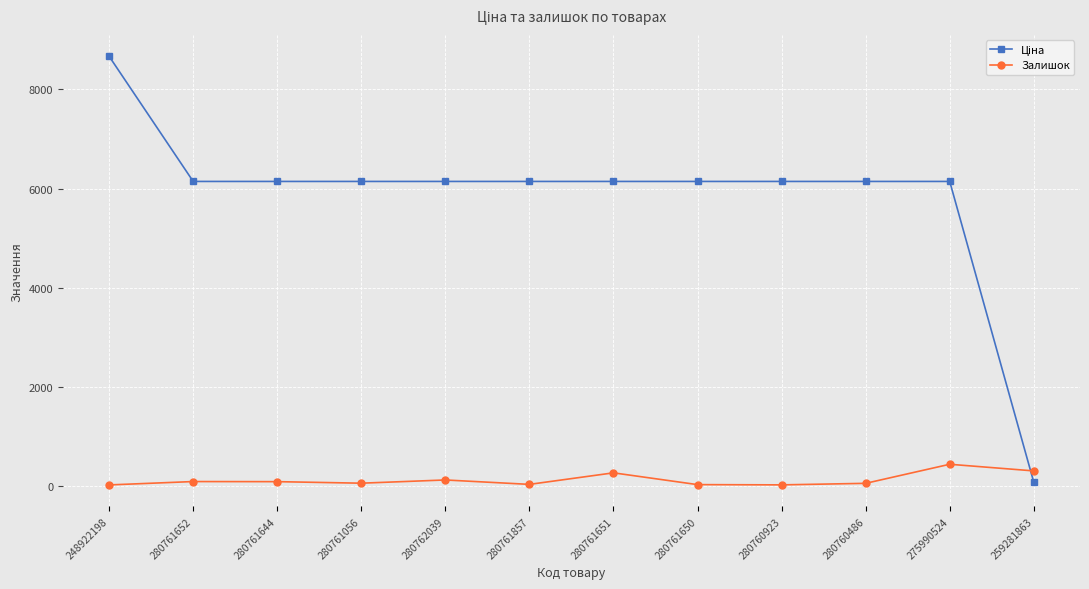

What is the label of the 4th point from the right?

280760923